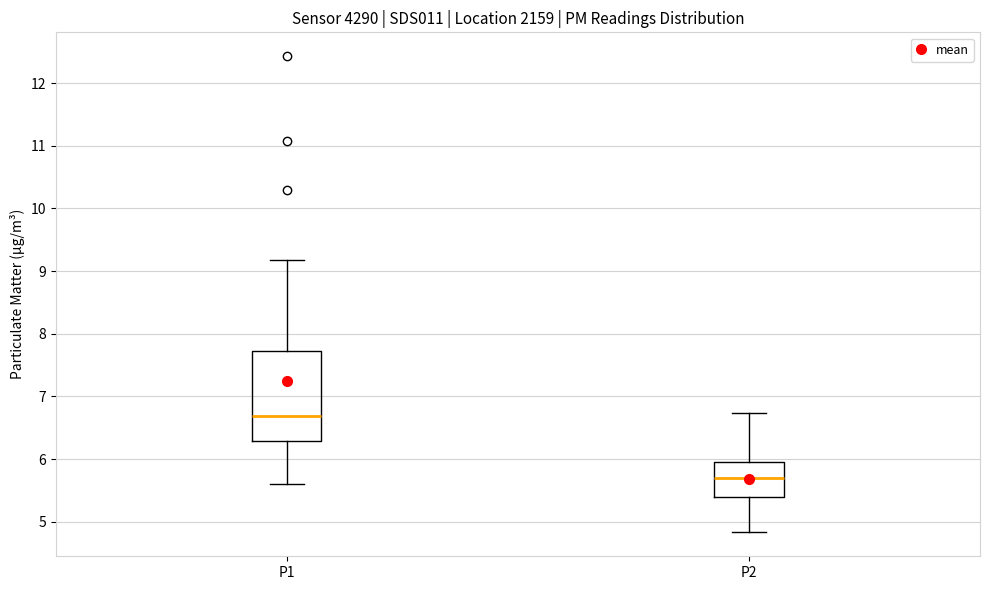

Reading left to right, transcribe this box plot: for each box, give where its median line is, the range the box spans, and where its two whiskers end, as read against the y-axis. The values are not printed on the chart, so give them approximately, as read against the axis.

P1: median 6.7, box 6.3 to 7.7, whiskers 5.6 to 9.2
P2: median 5.7, box 5.4 to 5.9, whiskers 4.8 to 6.7